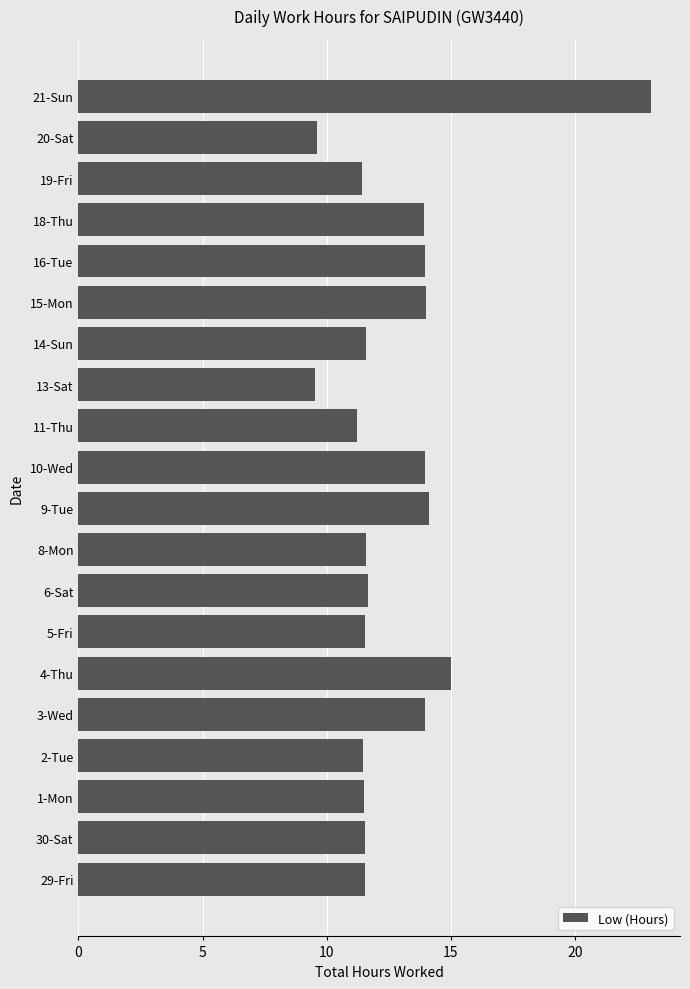

At which label is the value closest to 16?

4-Thu